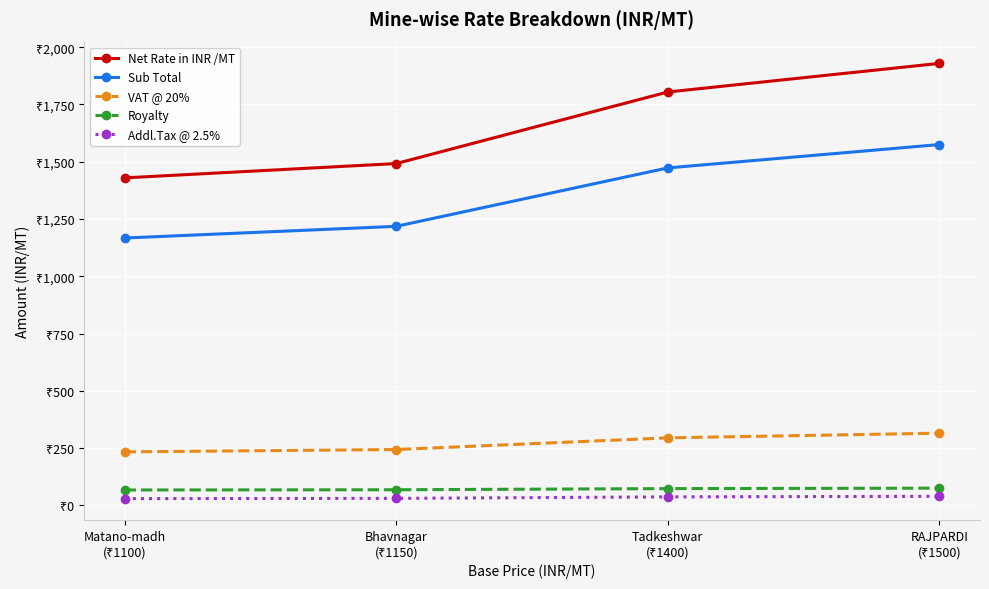

True or false: VAT @ 20% and Royalty intersect in this chart.

False